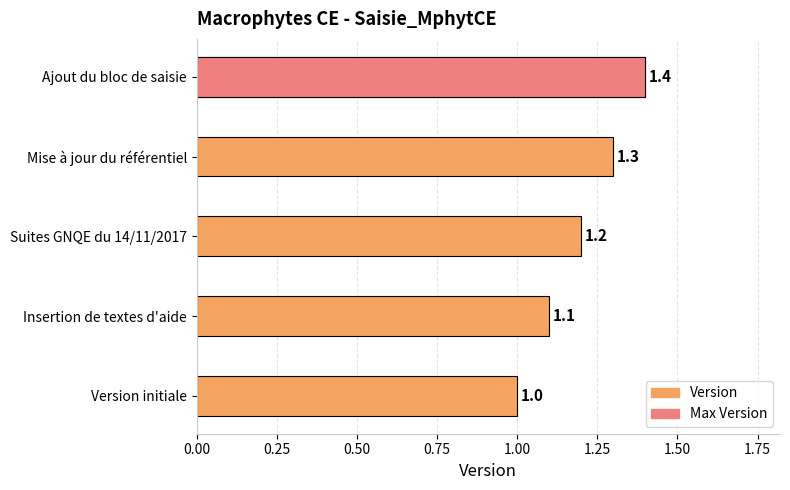

What is the value of the 4th bar from the left?

1.3